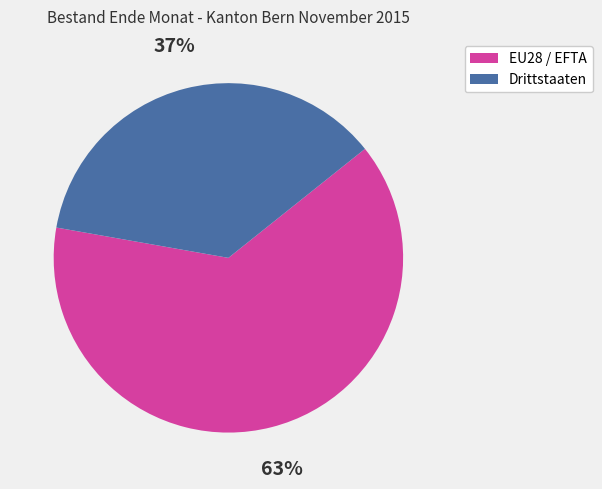

To the nearest percent, what is the average slice percentage?

50%